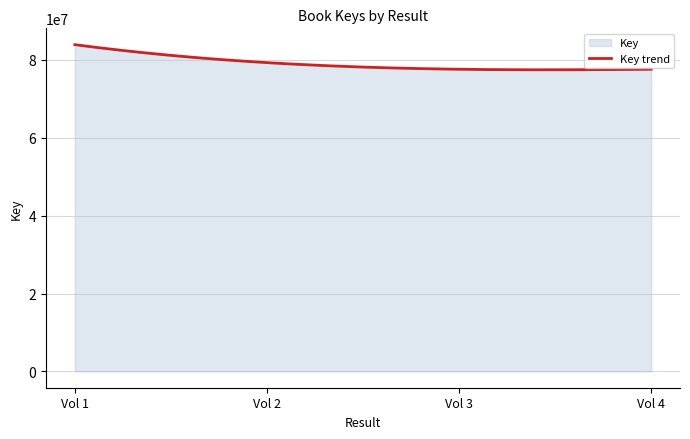

How many values are below 79319805?

2